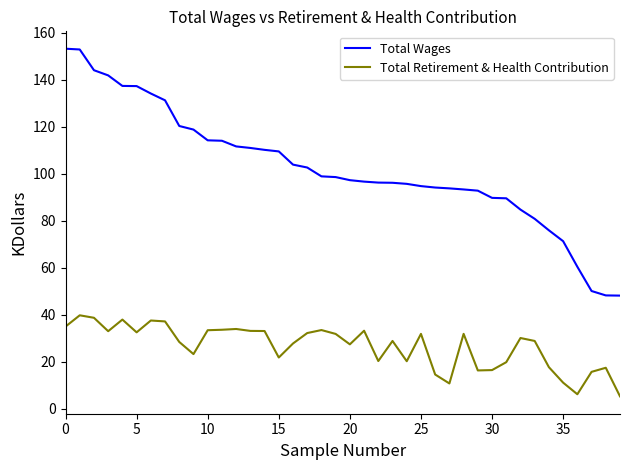

List the series in order of their peak value, lowest first.

Total Retirement & Health Contribution, Total Wages